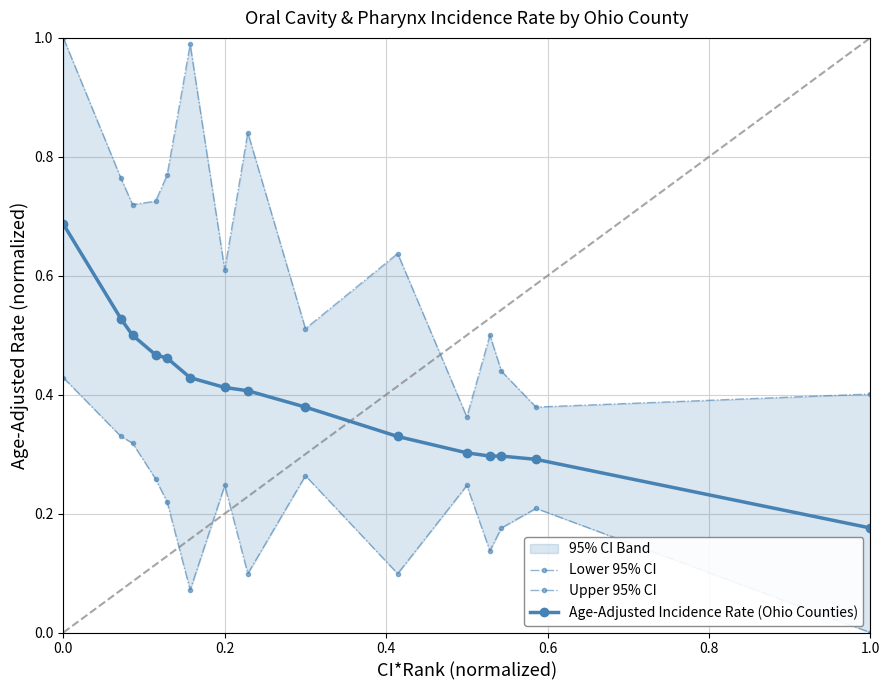

Count the Age-Adjusted Incidence Rate (Ohio Counties) values in the range 0 to 1.

15